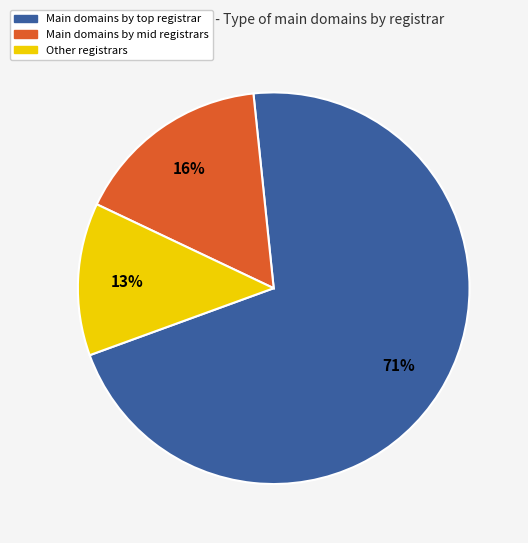

Does any single category account for the majority?

Yes